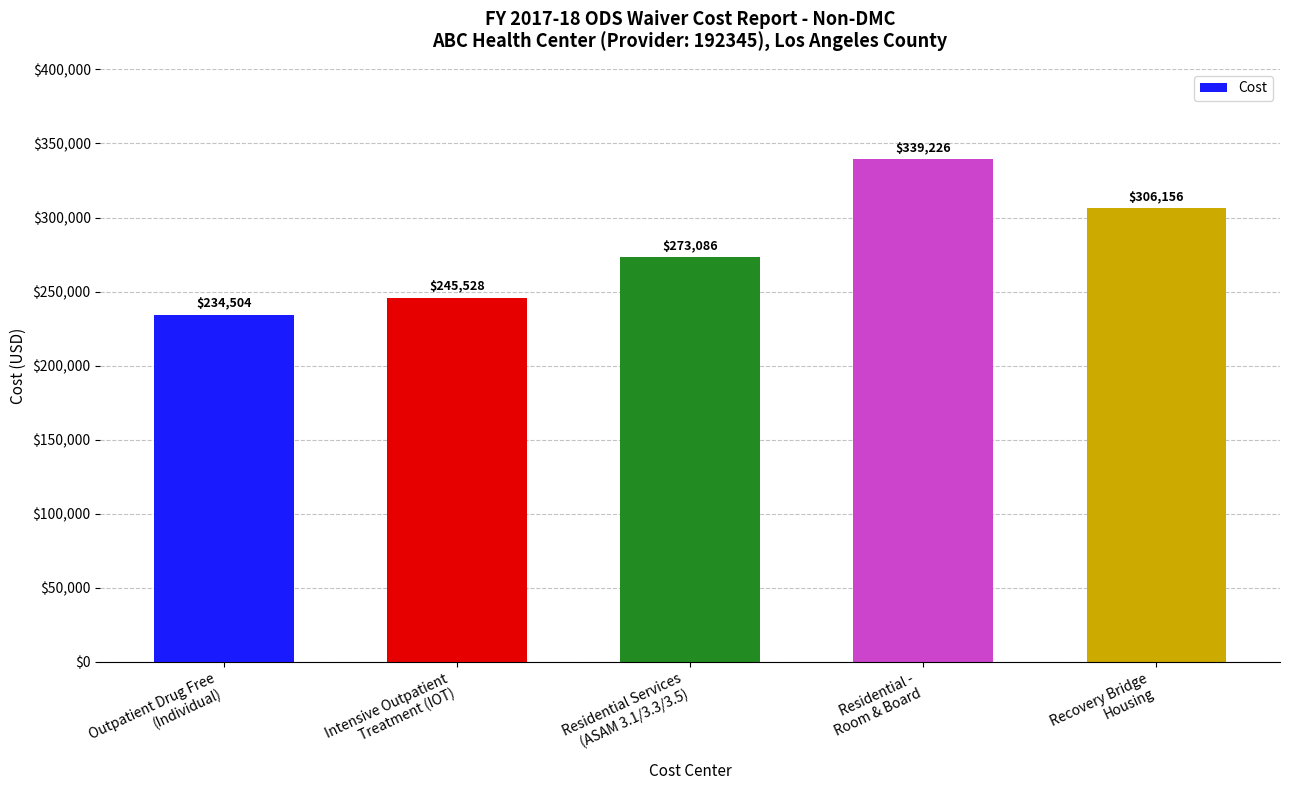

List the labels in order of value, smallest first.

Outpatient Drug Free
(Individual), Intensive Outpatient
Treatment (IOT), Residential Services
(ASAM 3.1/3.3/3.5), Recovery Bridge
Housing, Residential -
Room & Board